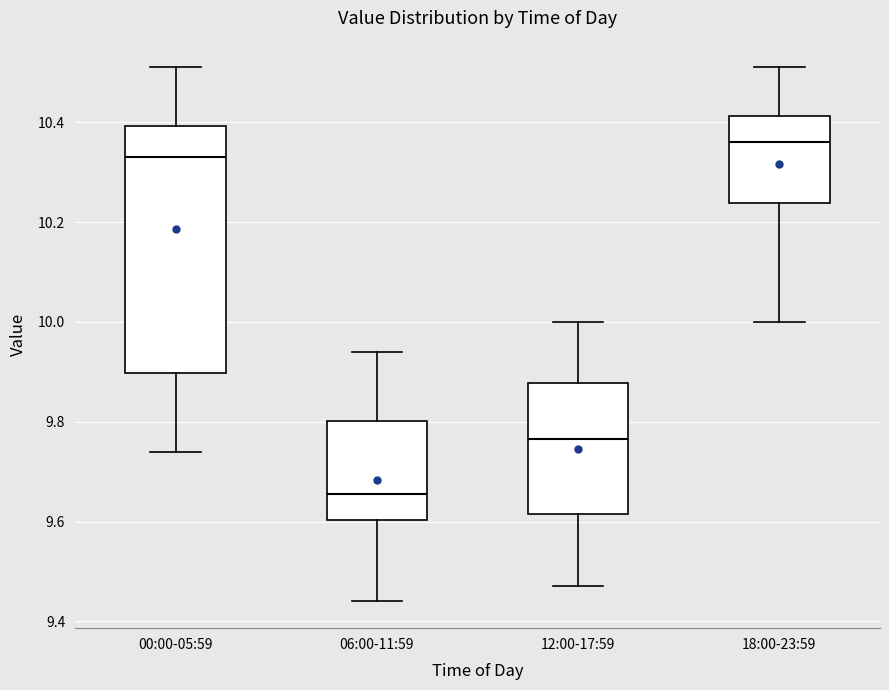

Where does the median line of the box for 00:00-05:59 sit on the y-axis? The values are not printed on the chart, so give them approximately, as read against the axis.

10.34